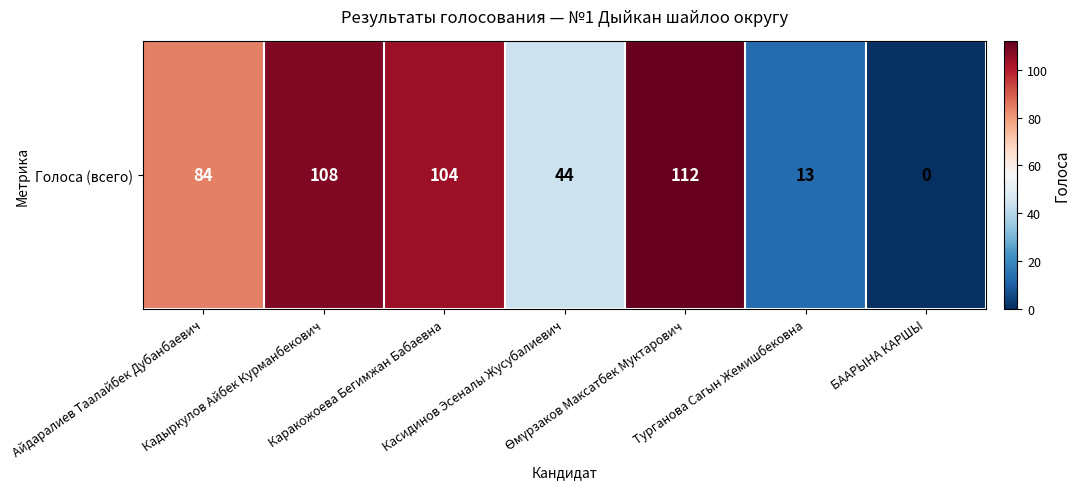

Rank the categories by value from highest to lowest.

Өмүрзаков Максатбек Муктарович, Кадыркулов Айбек Курманбекович, Каракожоева Бегимжан Бабаевна, Айдаралиев Таалайбек Дубанбаевич, Касидинов Эсеналы Жусубалиевич, Турганова Сагын Жемишбековна, БААРЫНА КАРШЫ